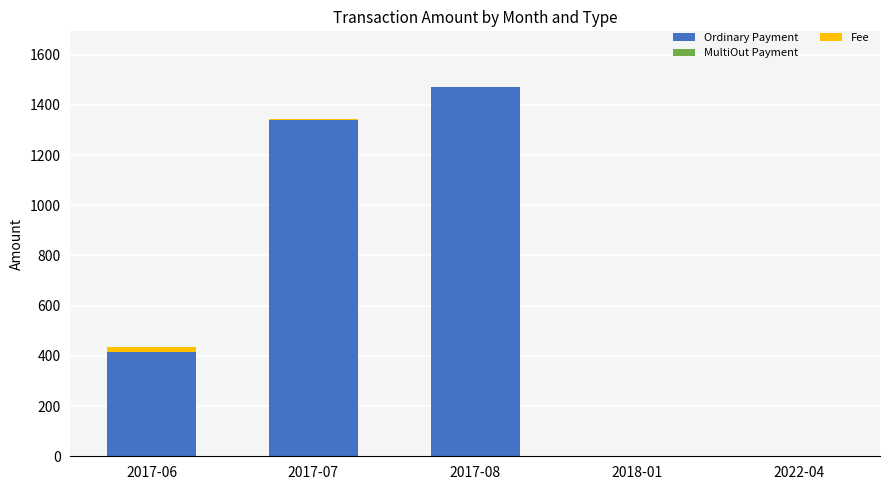

At which label does Ordinary Payment reach its peak?

2017-08